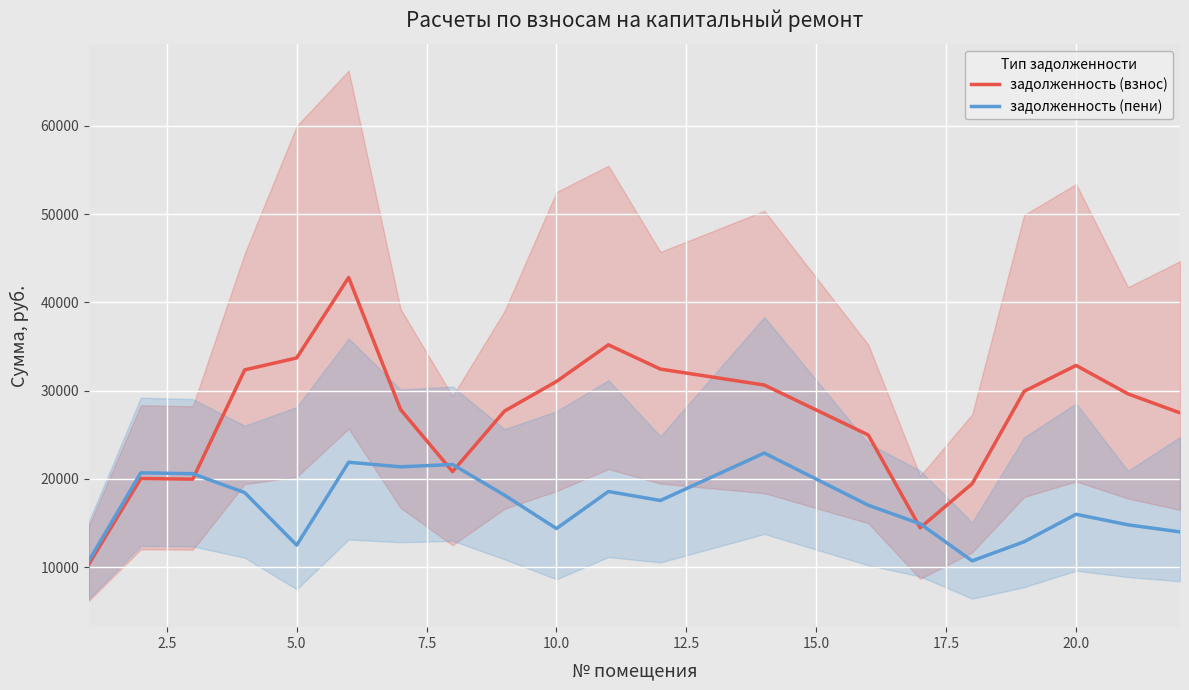

The value of задолженность (взнос) at 20.0 is 32851.3. True or false?

True